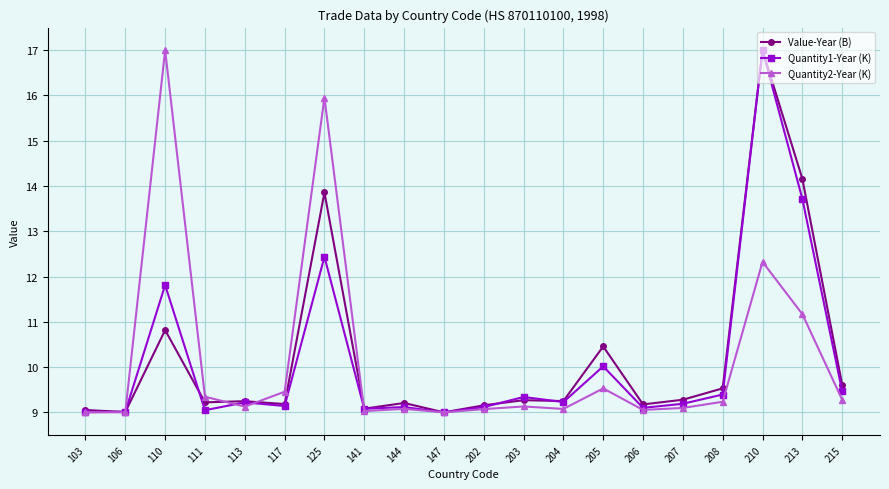

What is the maximum value for Value-Year (B)?

17.0